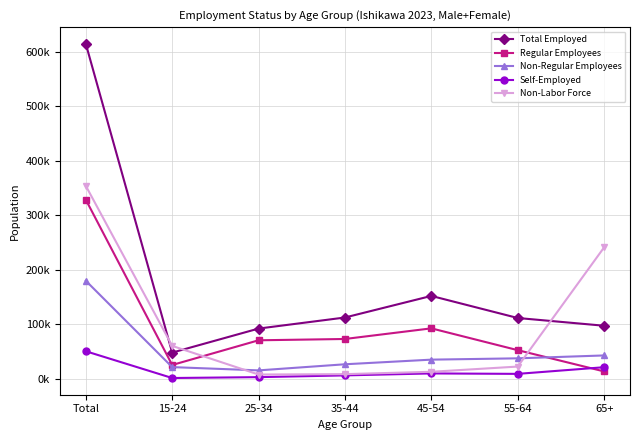

What is the value of the Total Employed point at the 1st from the left?

614600